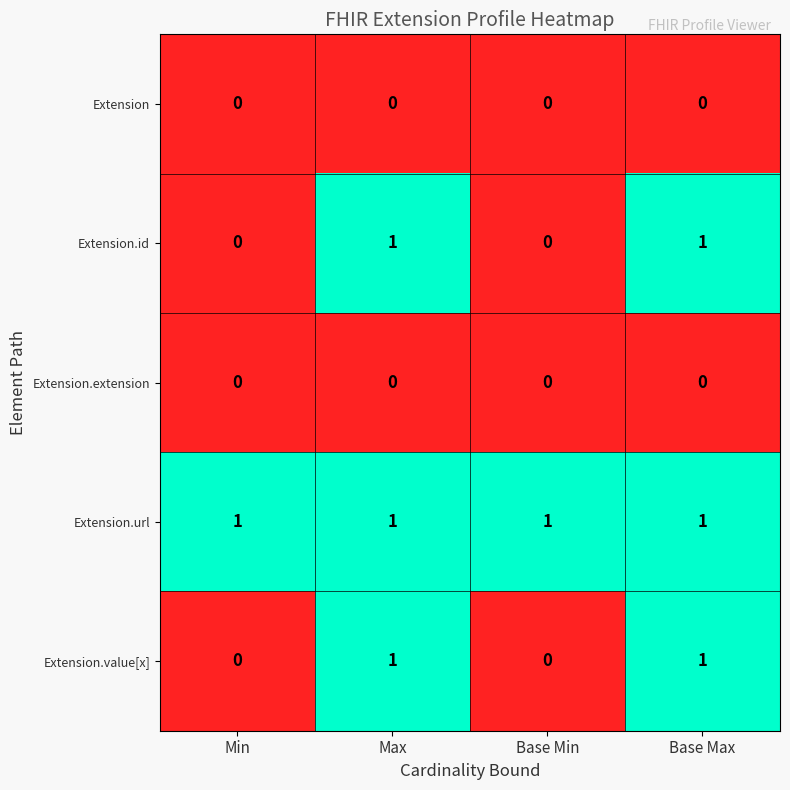

Which series has the largest total across all categories?

Extension.url